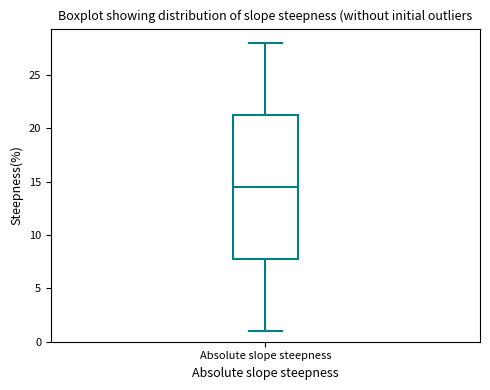

Where does the median line of the box for Absolute slope steepness sit on the y-axis? The values are not printed on the chart, so give them approximately, as read against the axis.

14.5